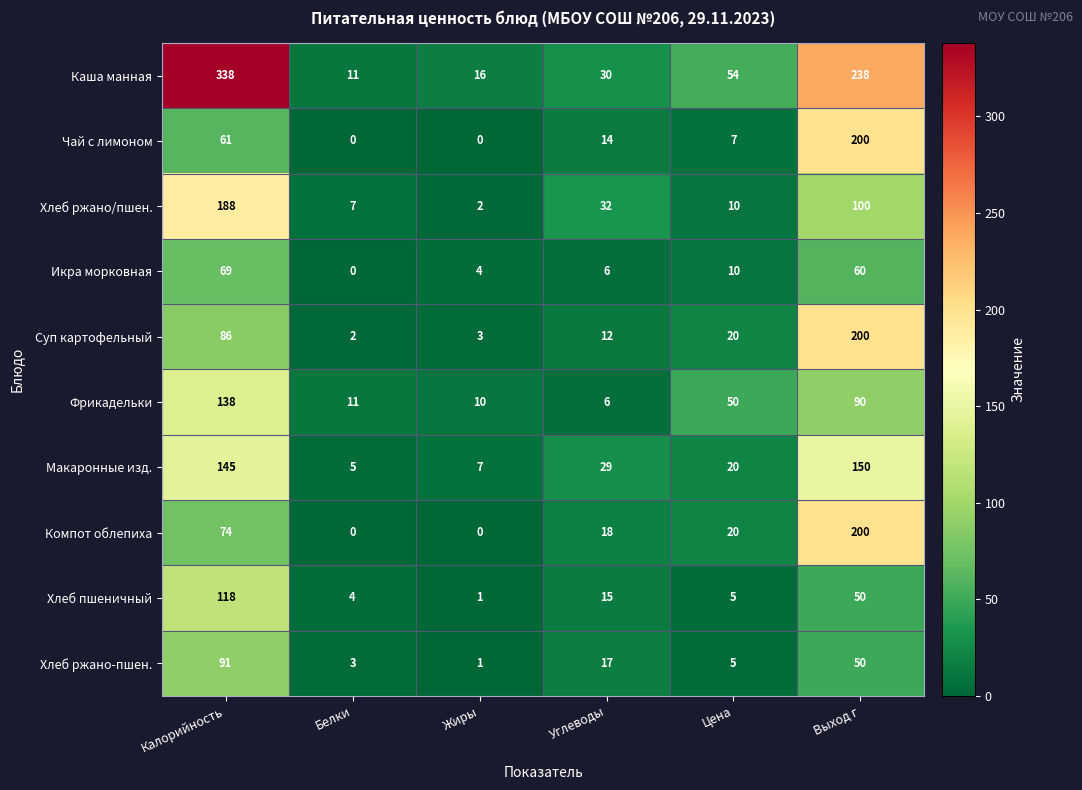

At which label is Хлеб пшеничный closest to 59?

Выход г